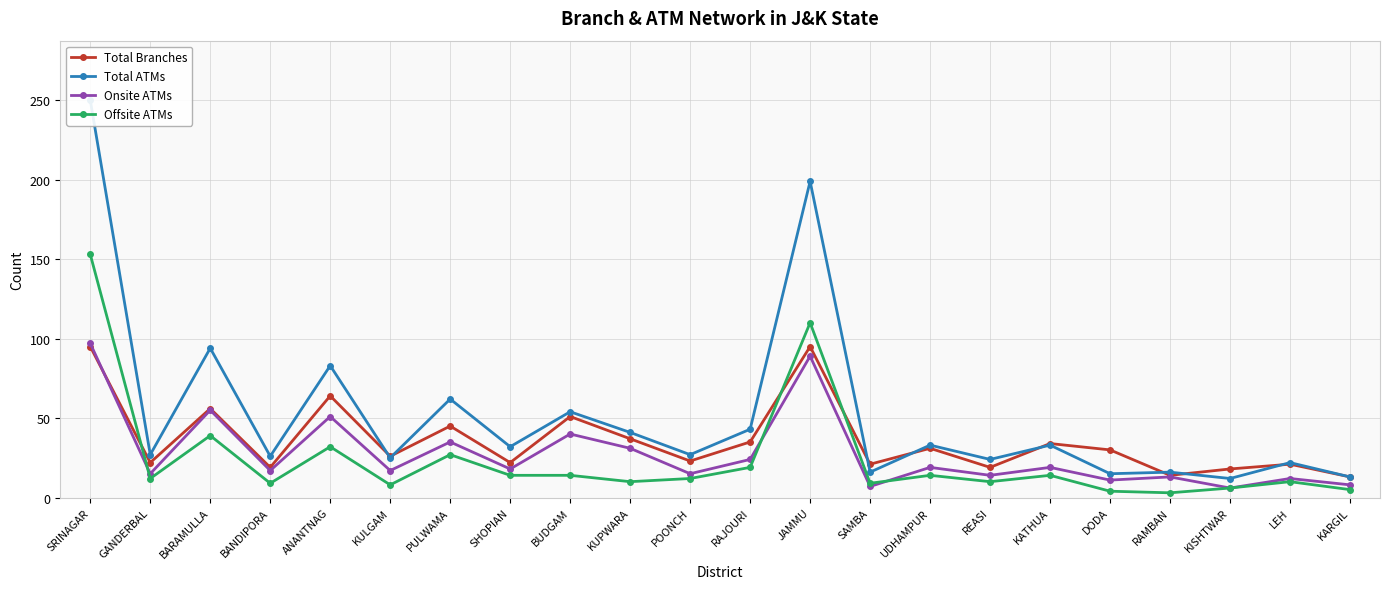

Which category has the lowest value in the Total ATMs series?

KISHTWAR